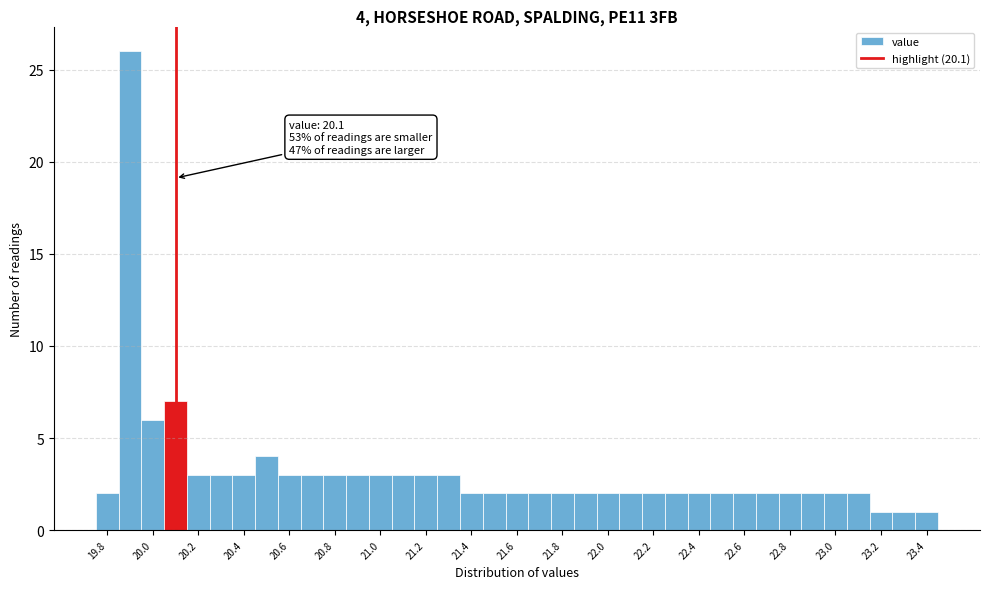

Which range on the x-axis has the tallest bar?

19.85 to 19.95